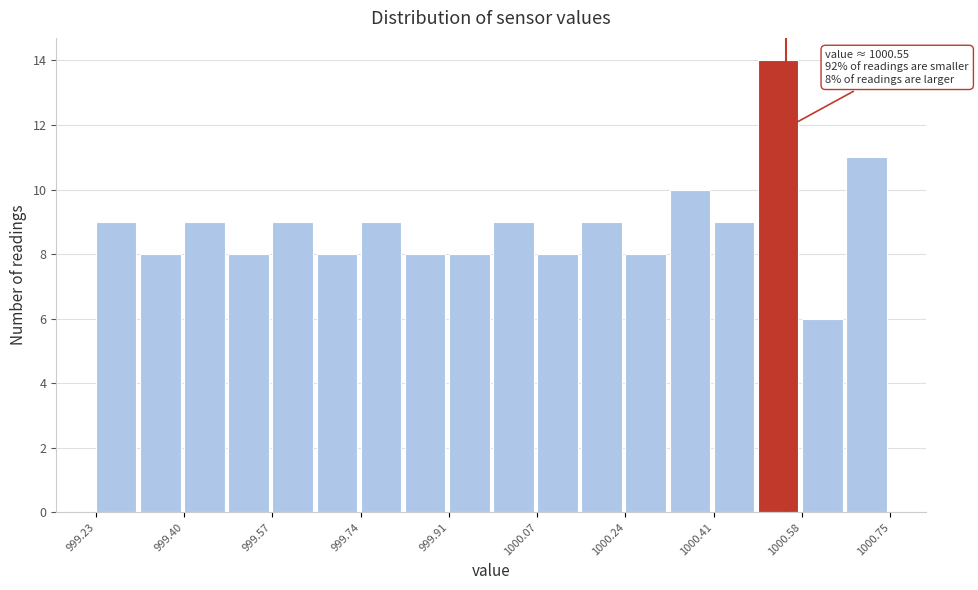

Which range on the x-axis has the tallest bar?

1000.50 to 1000.58